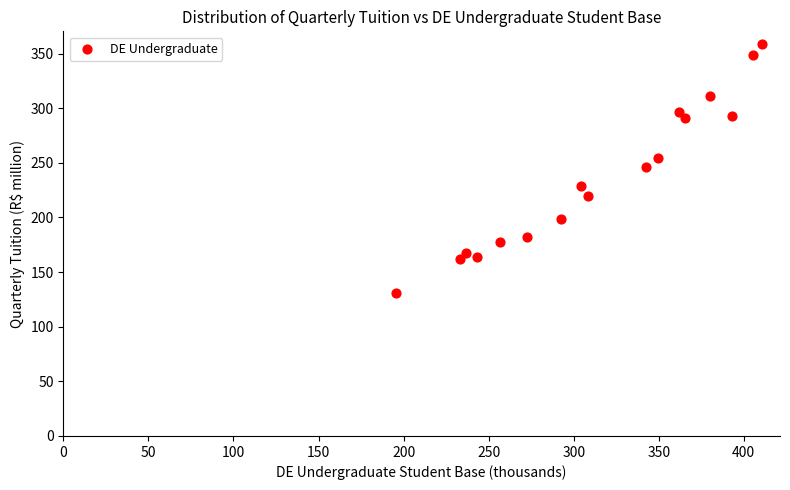

What is the range of X values (max minus min)?

214.9